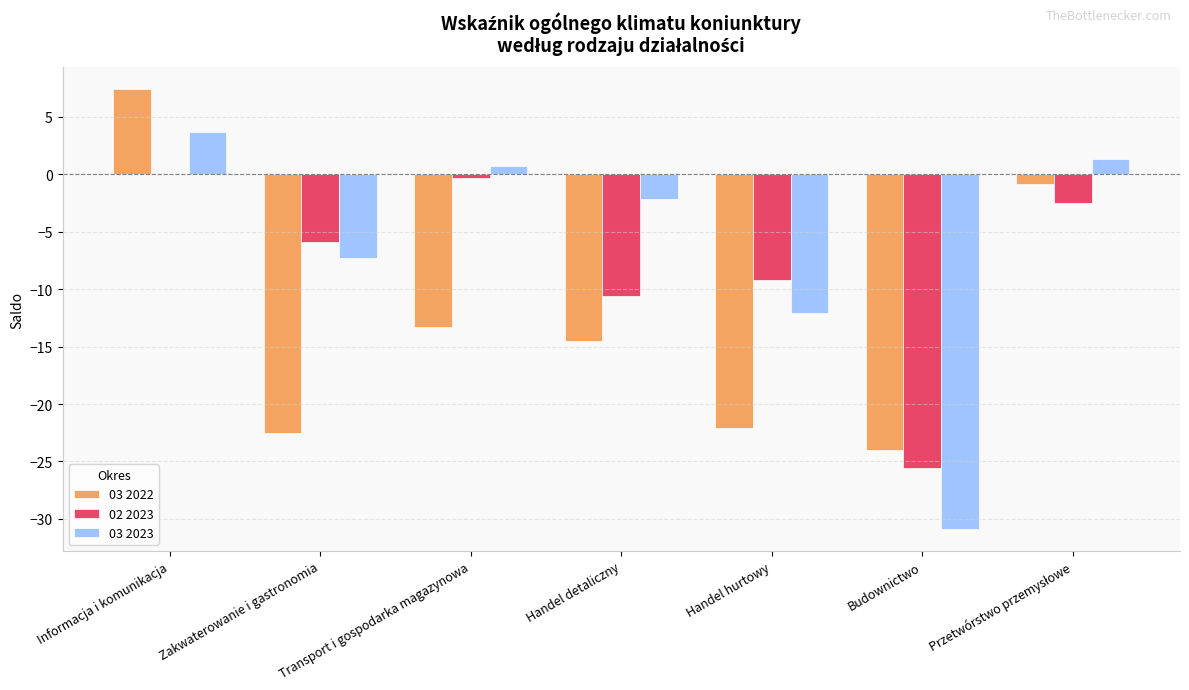

Between Transport i gospodarka magazynowa and Handel detaliczny, which series saw the biggest shift?

02 2023